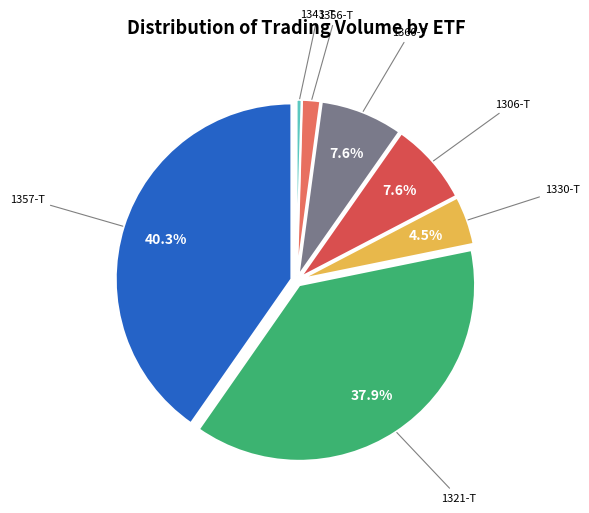

Does any single category account for the majority?

No